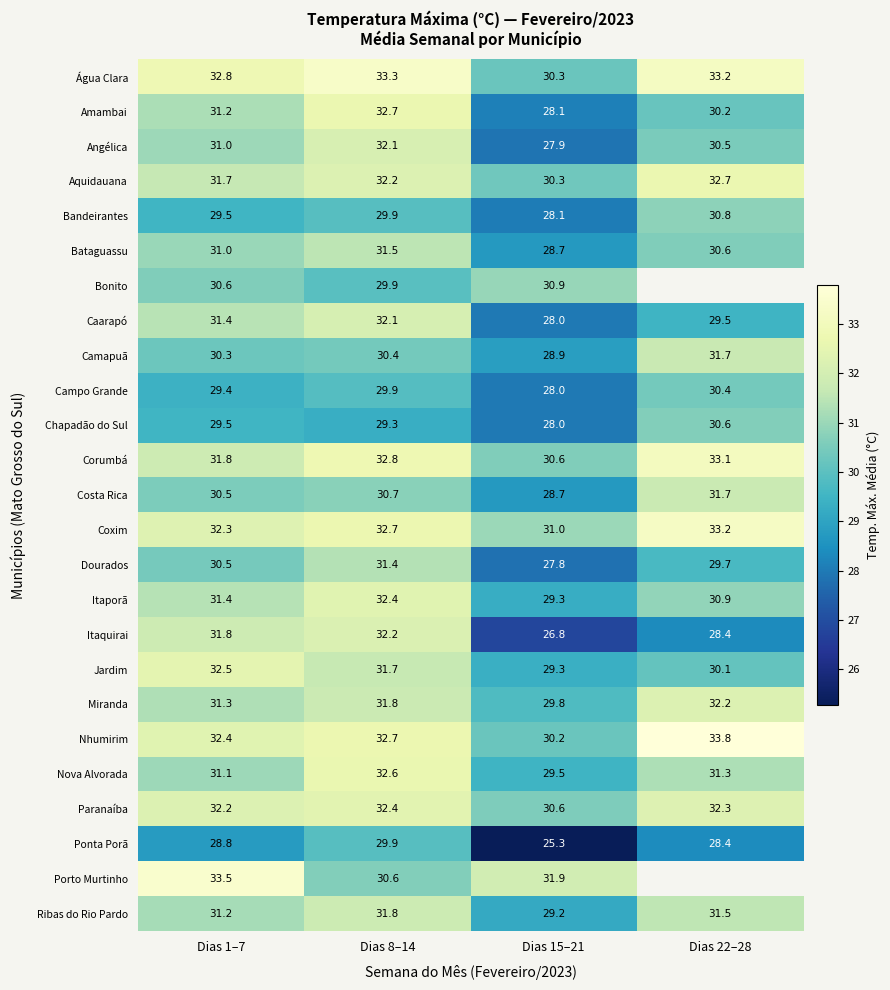

What is the average value of the Nova Alvorada series?

31.1